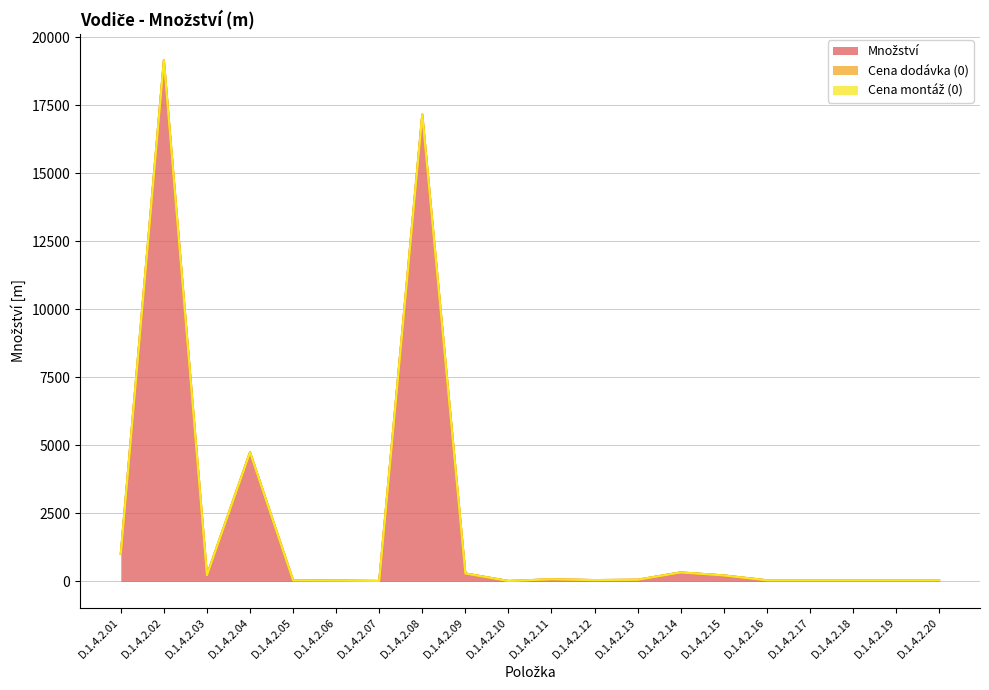

Between D.1.4.2.05 and D.1.4.2.06, which series saw the biggest shift?

Množství